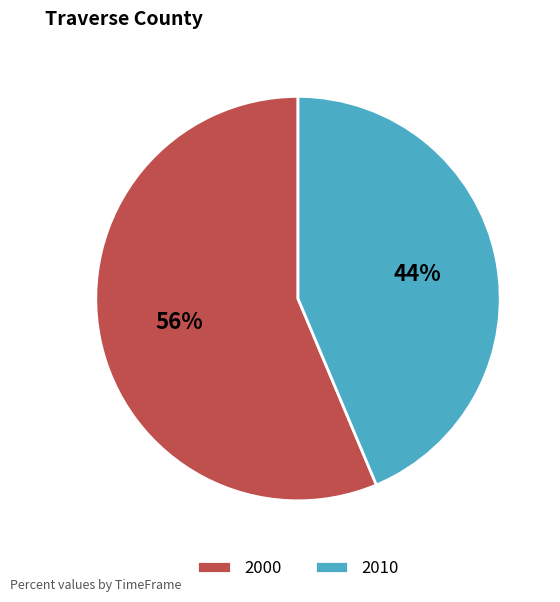

Which category has the biggest portion of the pie?

2000